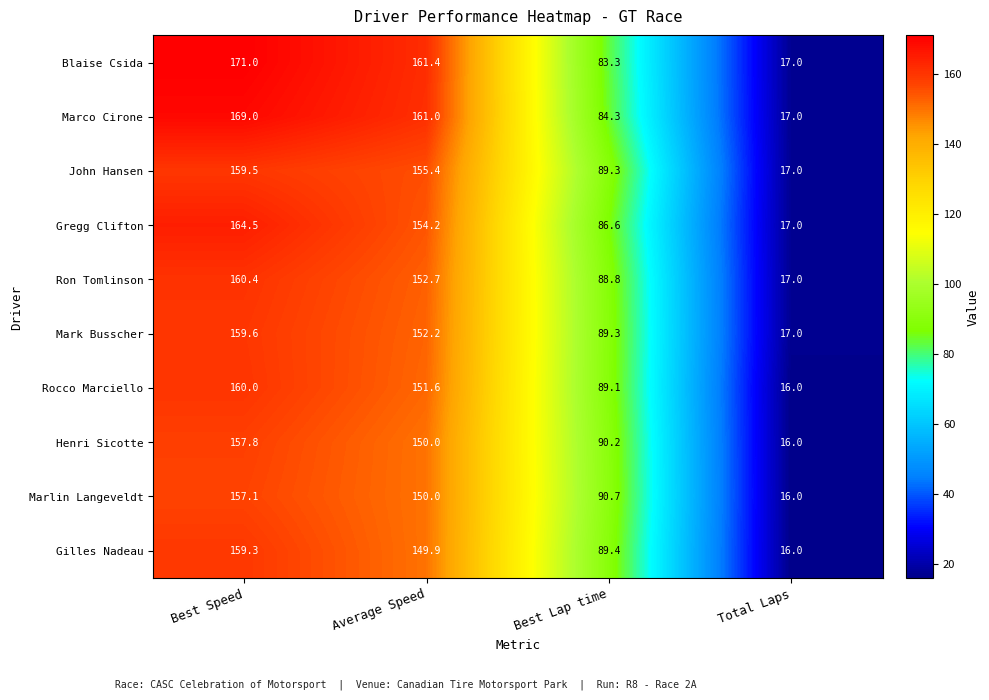

Count the number of data series in this chart.

10